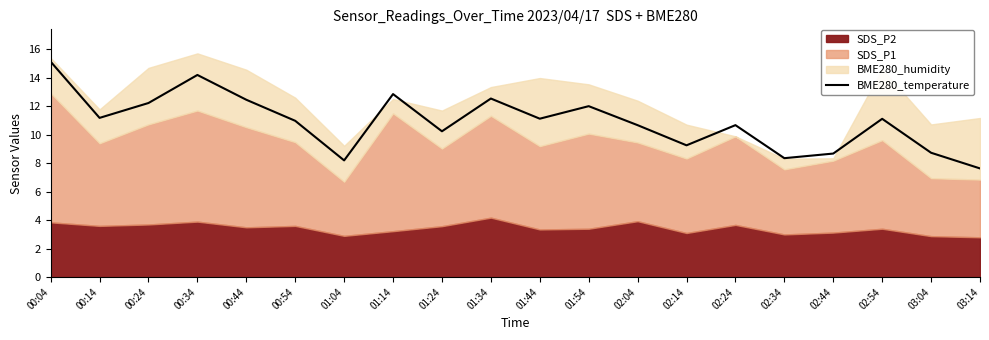

The value at 03:04 is 14.8. True or false?

False